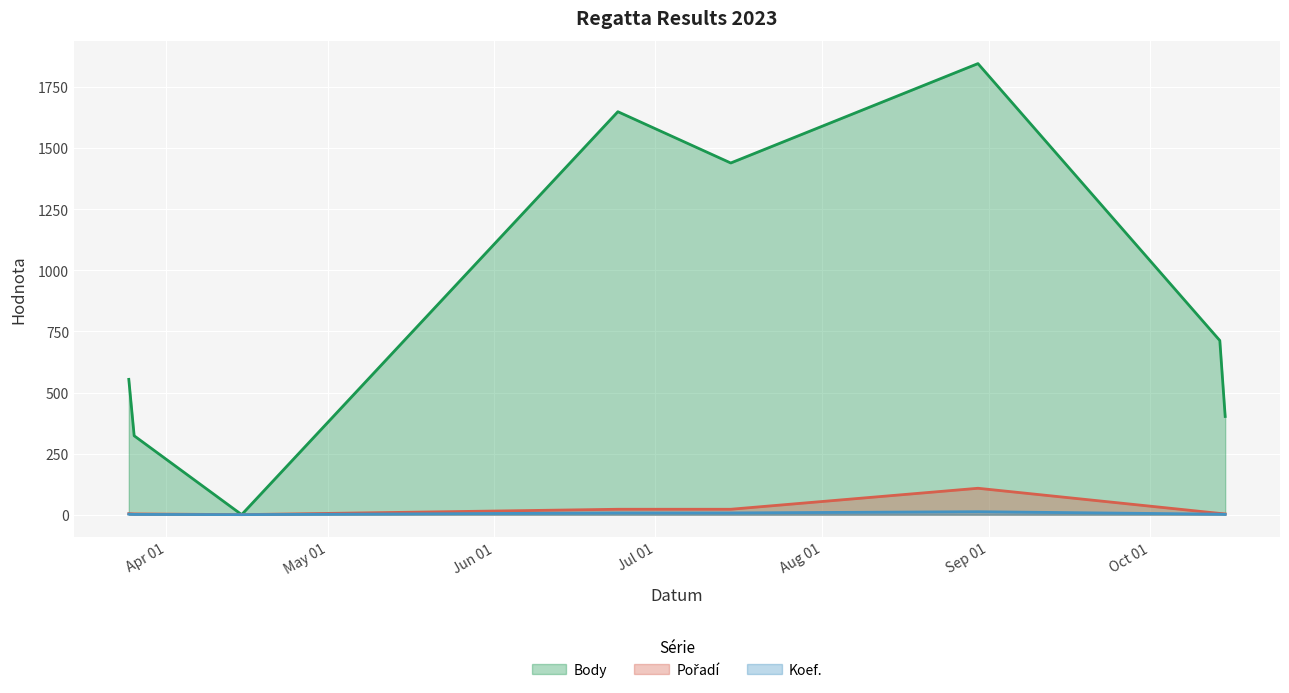

At how many categories does at least one series exceed 1143?

3